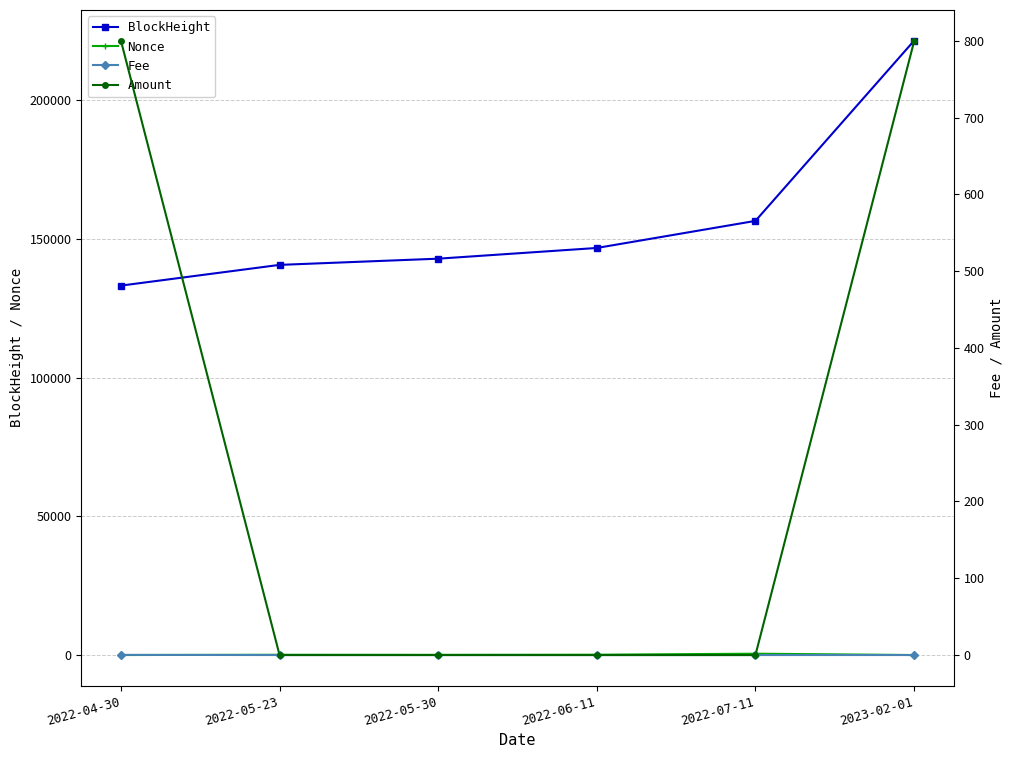

True or false: Fee and BlockHeight cross at least once.

False